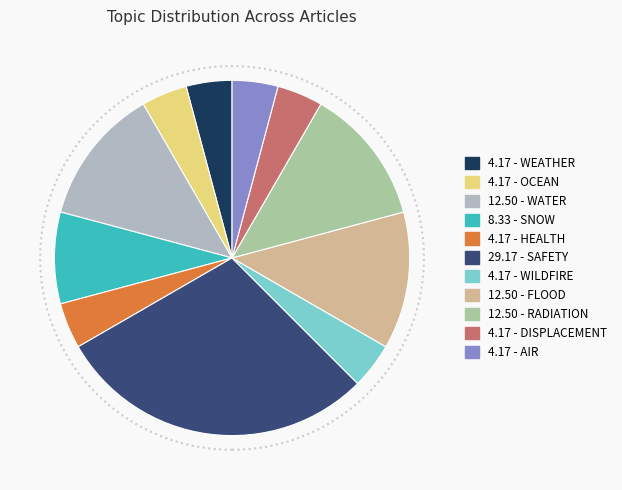

Does any single category account for the majority?

No